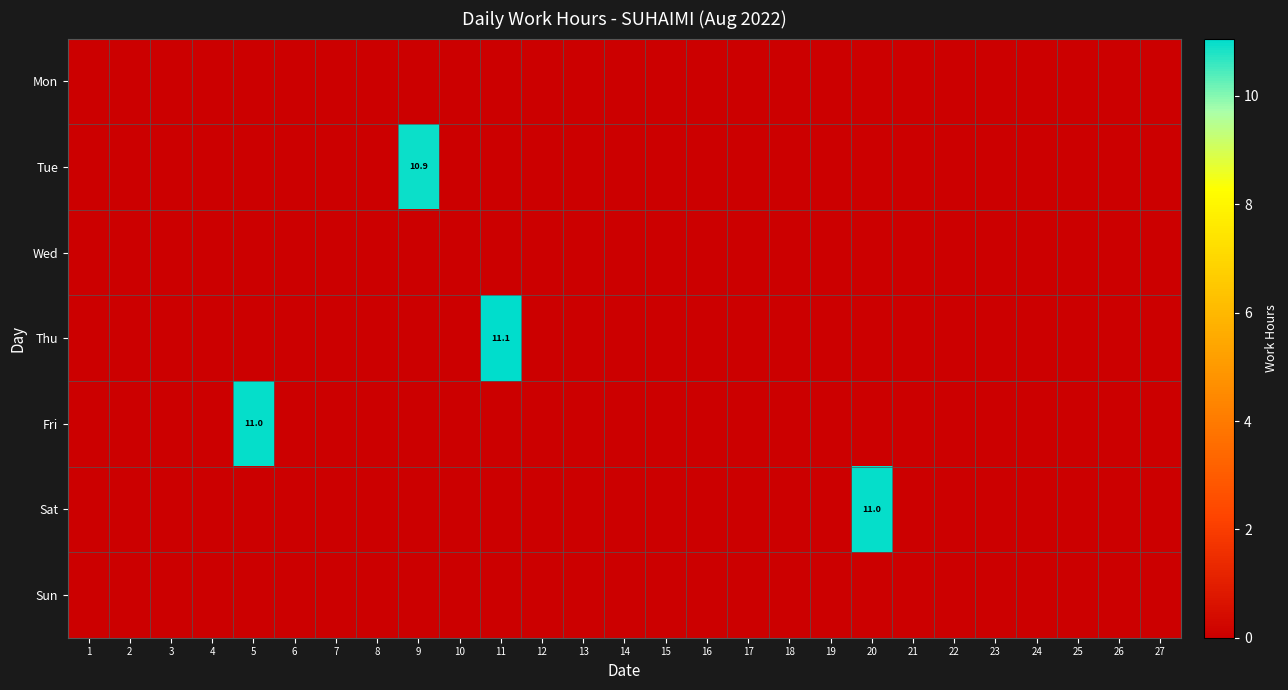

List the series in order of their peak value, highest first.

Thu, Fri, Sat, Tue, Mon, Wed, Sun